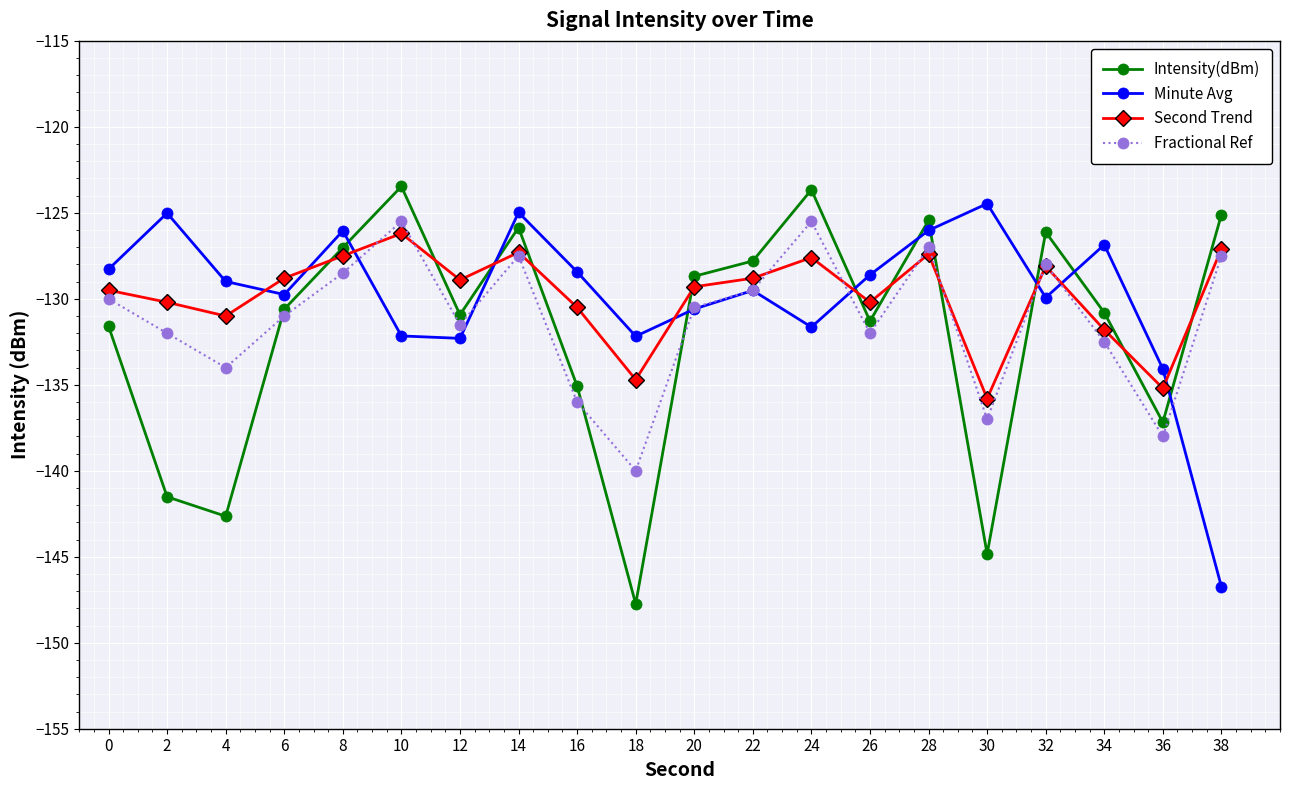

At which label does Fractional Ref reach its minimum?

18